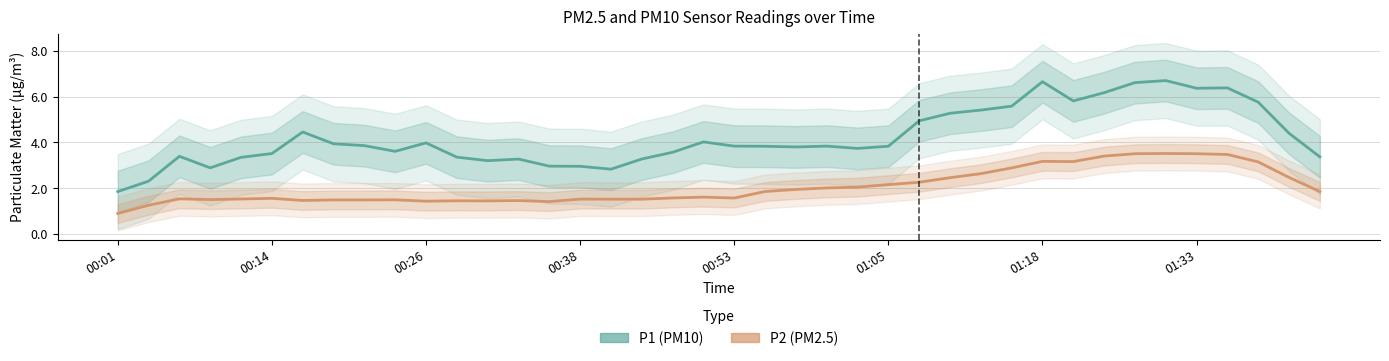

How many lines are shown in the chart?

2